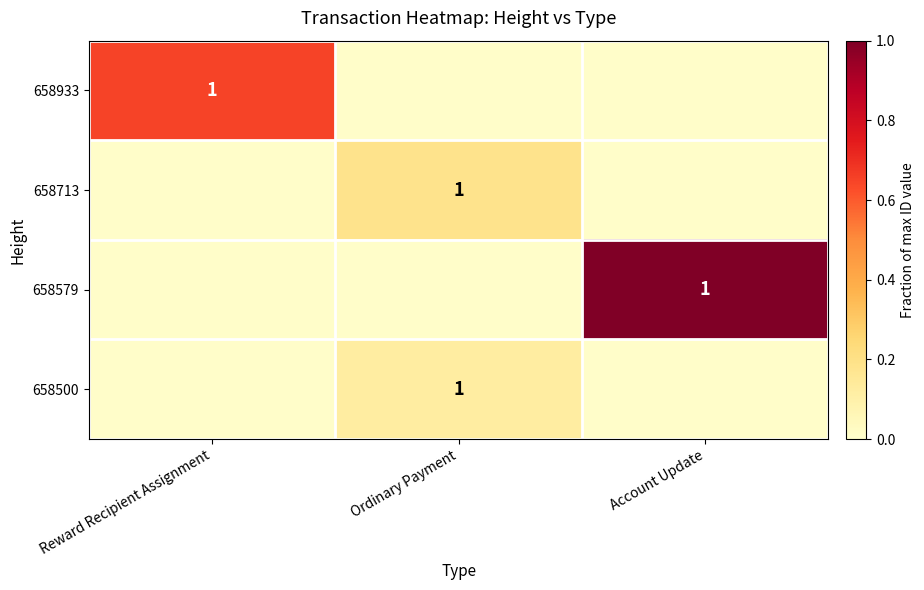

The 658500 series shows 0.0 at Ordinary Payment. True or false?

False